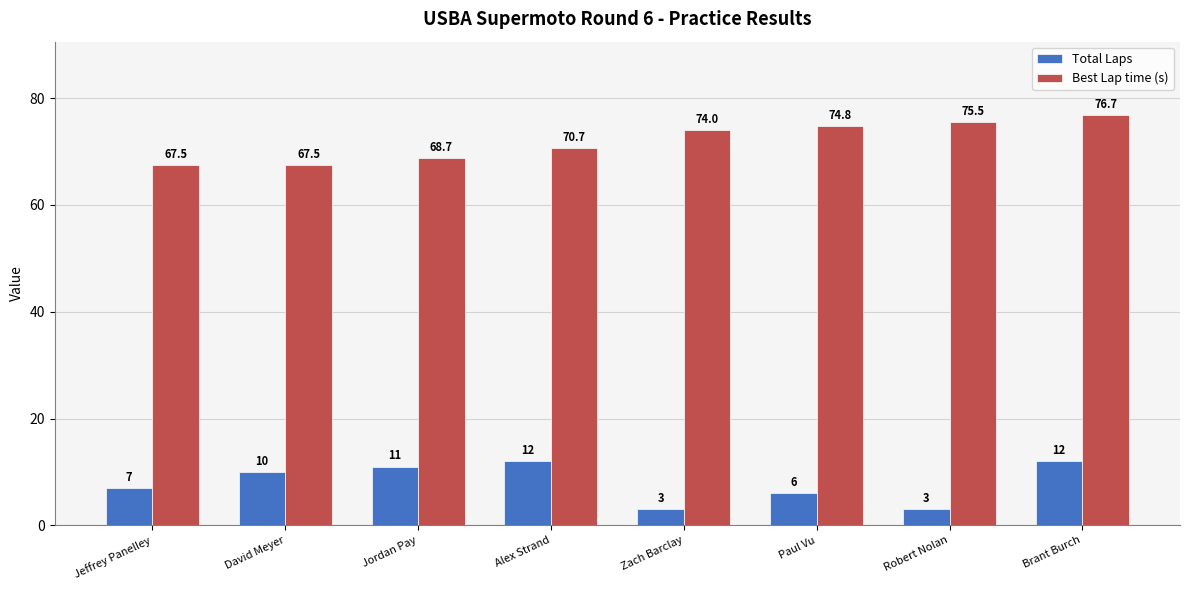

Which series has the widest spread of values?

Best Lap time (s)